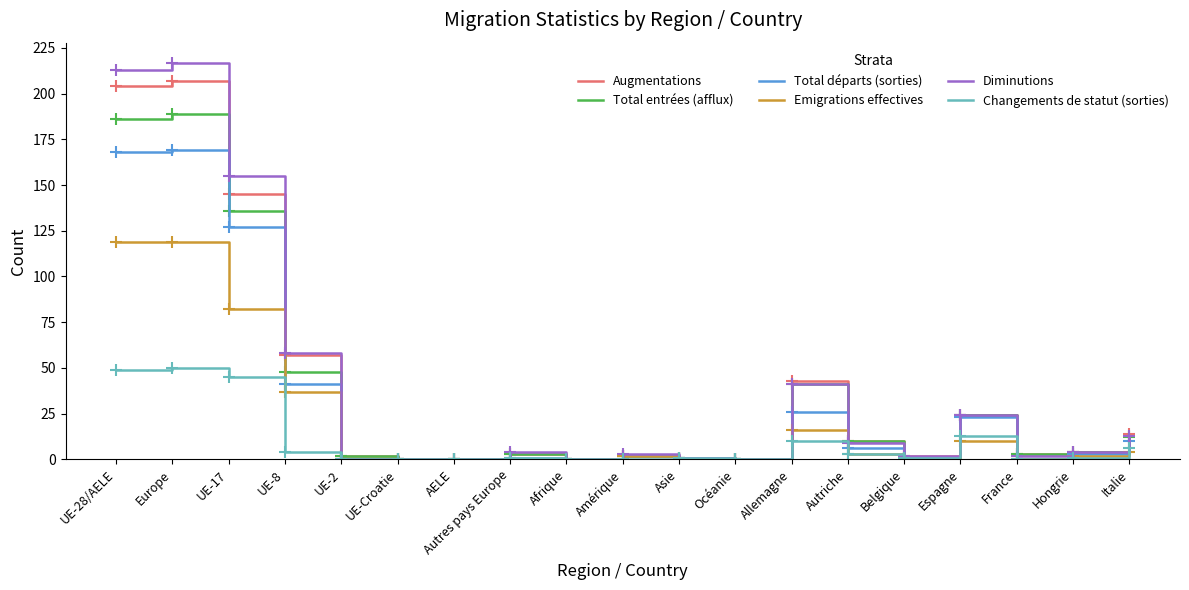

True or false: Changements de statut (sorties) has a value of 19 at France.

False